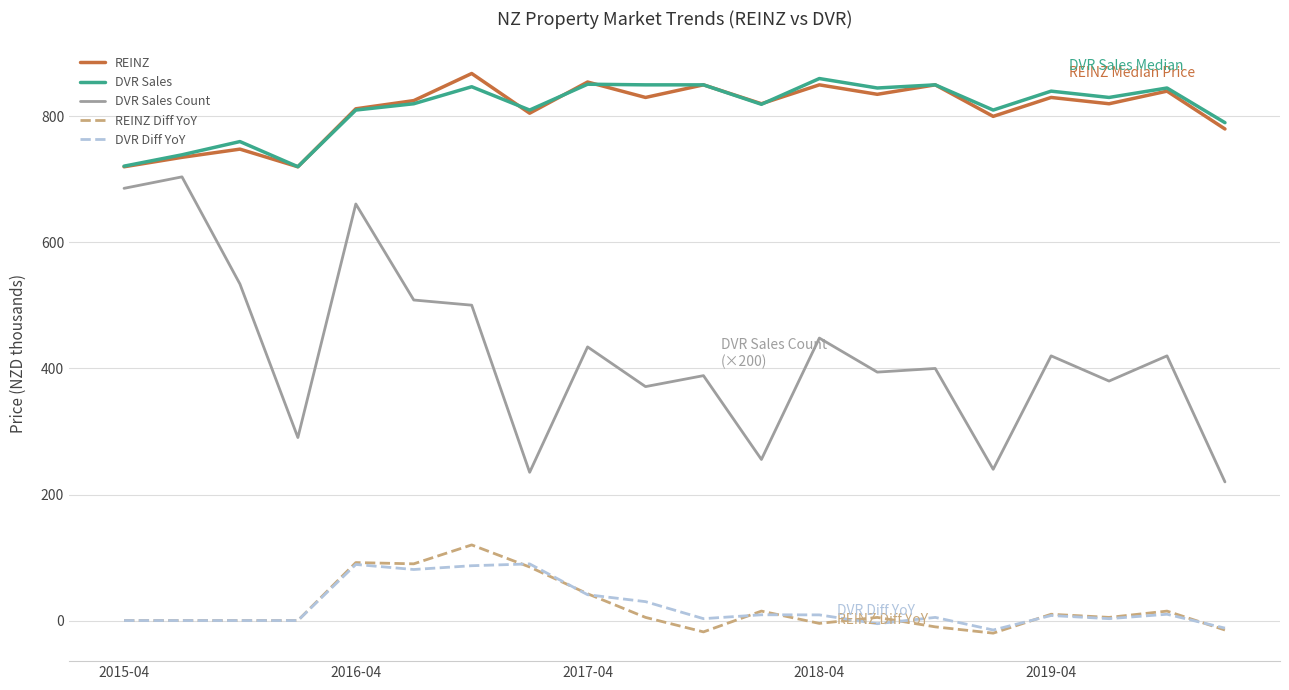

Which series has the widest spread of values?

DVR Sales Count